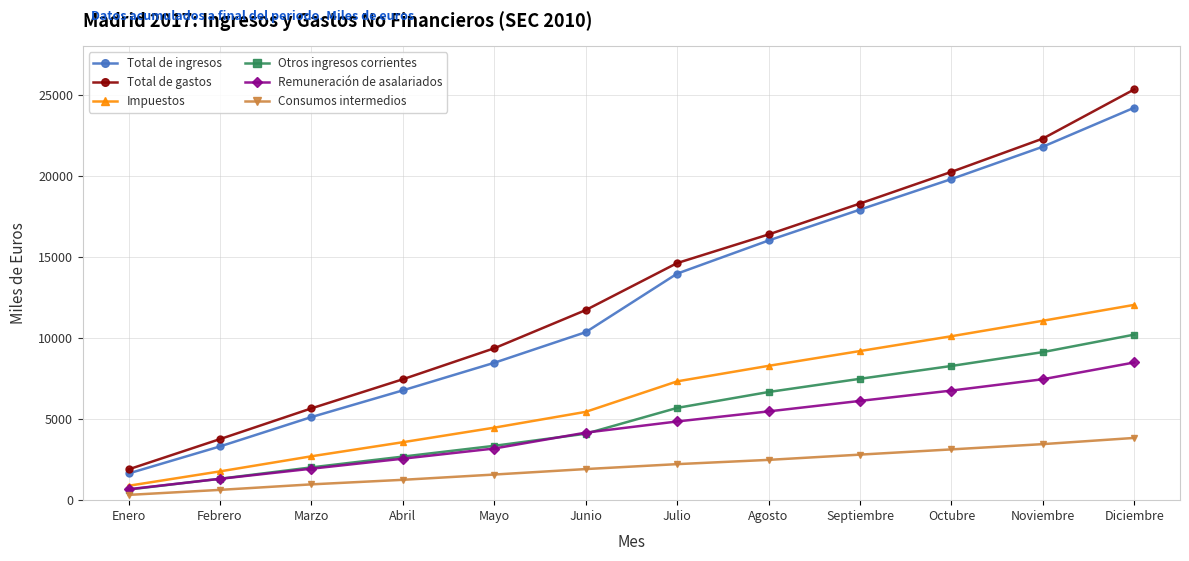

How many lines are shown in the chart?

6